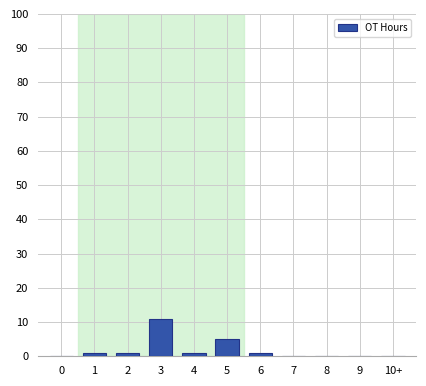

Reading right to left, transcribe all the data shown in this chart.

10+=0	9=0	8=0	7=0	6=1	5=5	4=1	3=11	2=1	1=1	0=0